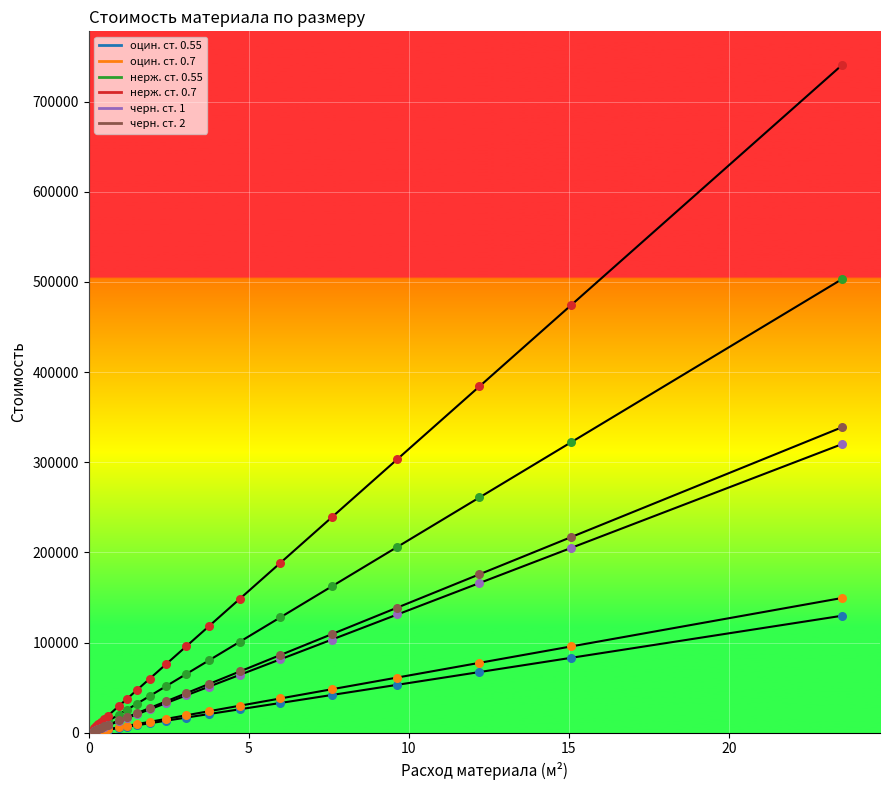

At how many categories does at least one series exceed 307833?

3